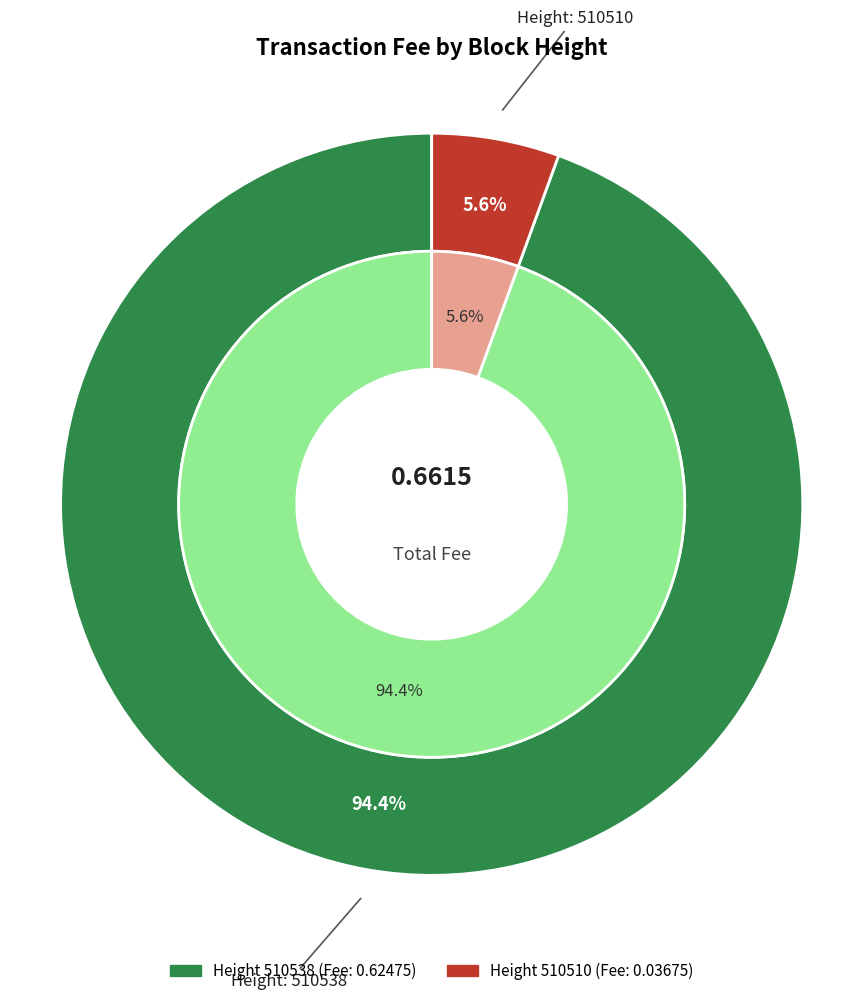

True or false: 510538 accounts for 99% of the total.

False